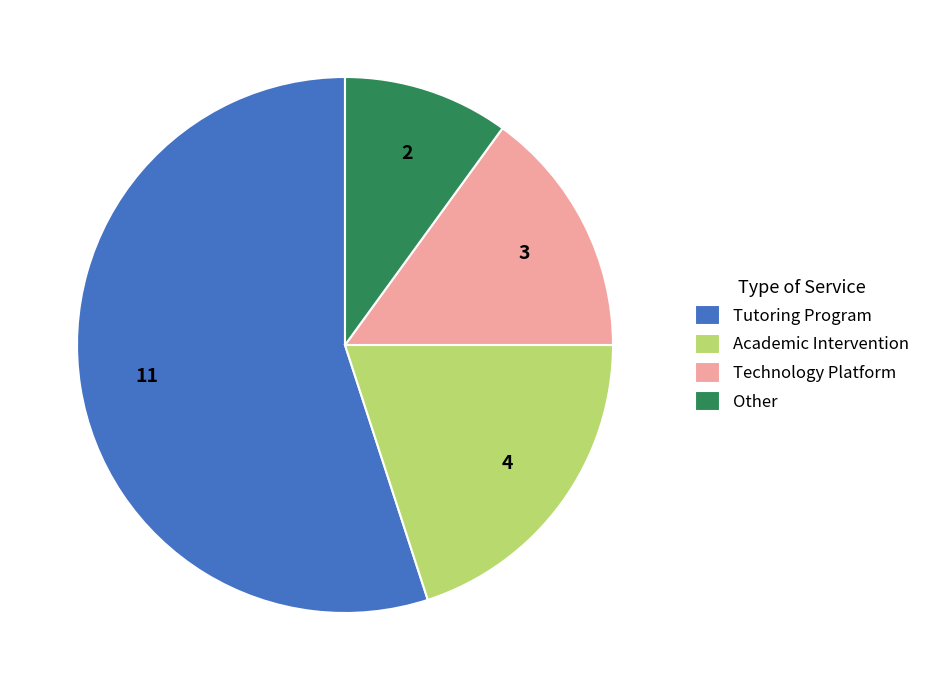

True or false: Tutoring Program accounts for 62% of the total.

False